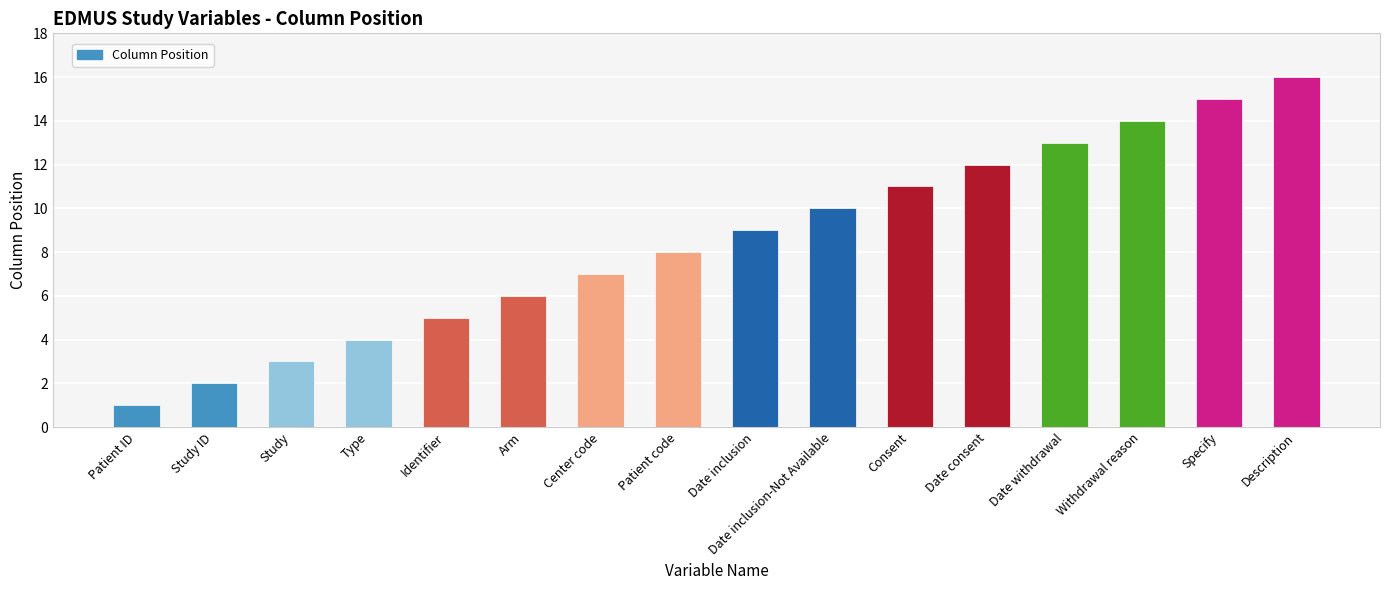

Rank the categories by value from lowest to highest.

Patient ID, Study ID, Study, Type, Identifier, Arm, Center code, Patient code, Date inclusion, Date inclusion-Not Available, Consent, Date consent, Date withdrawal, Withdrawal reason, Specify, Description